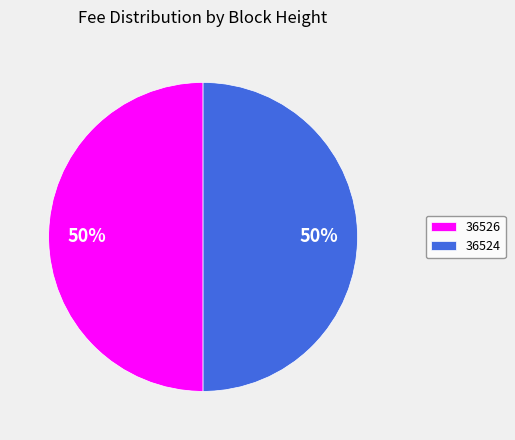

To the nearest percent, what portion does 36524 represent?

50%